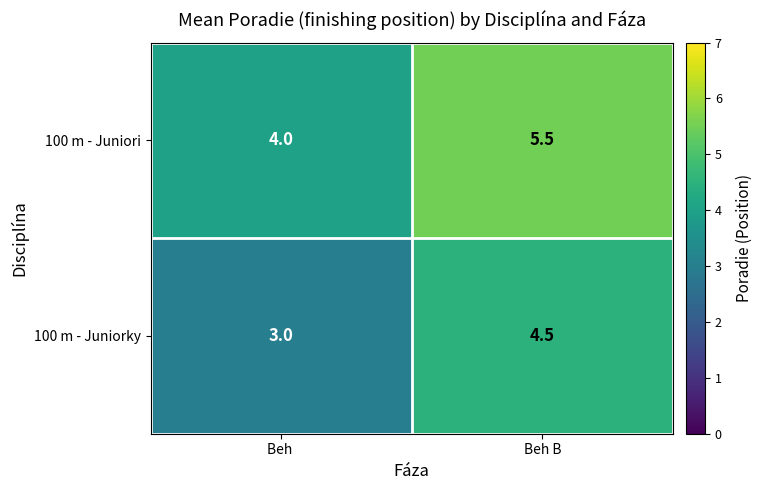

At Beh B, list the series in order from largest to smallest.

100 m - Juniori, 100 m - Juniorky